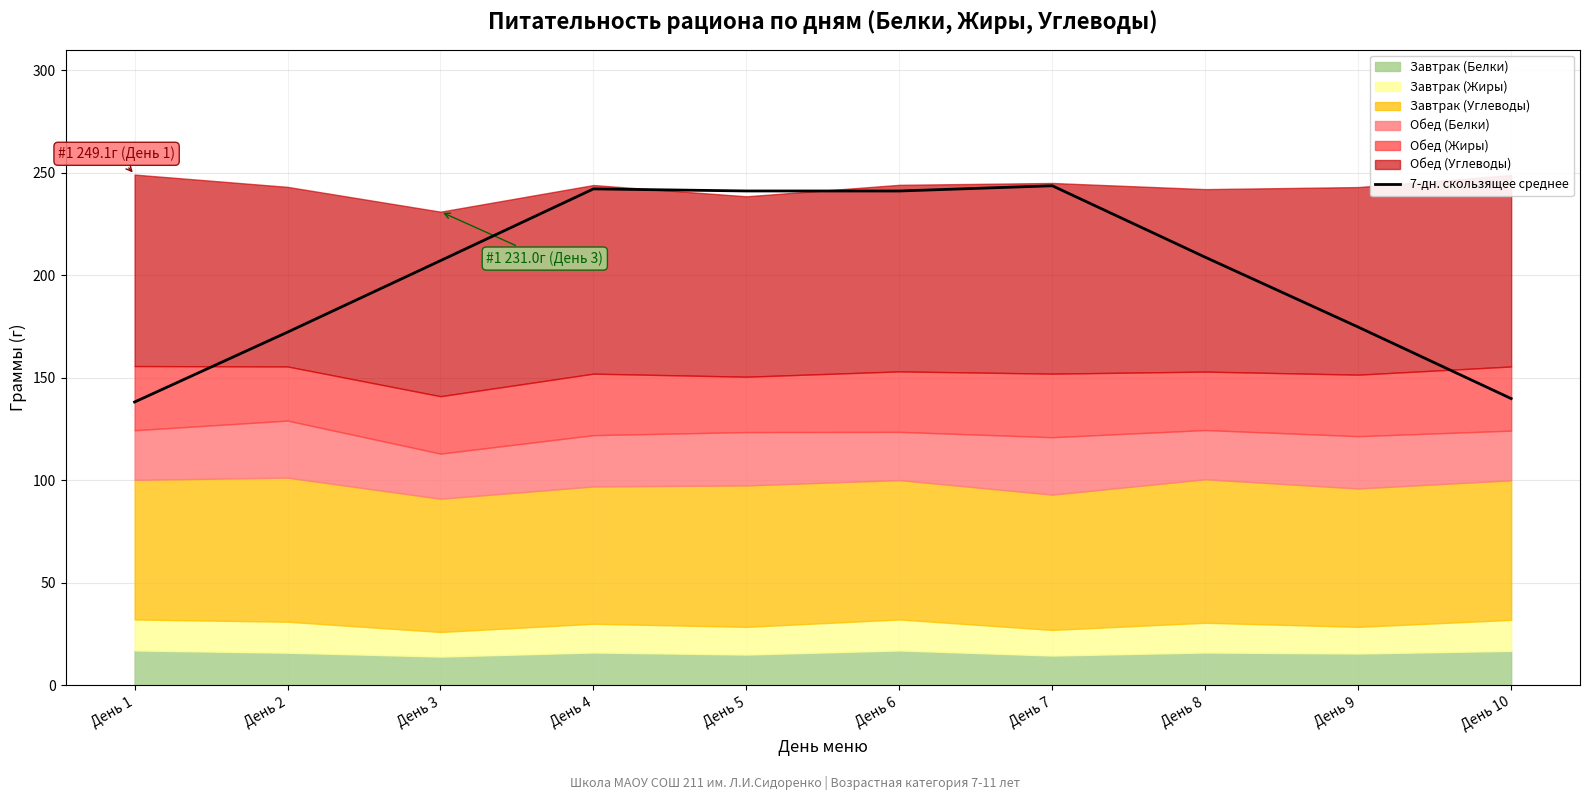

True or false: the data shows 241.1 at День 6.

True